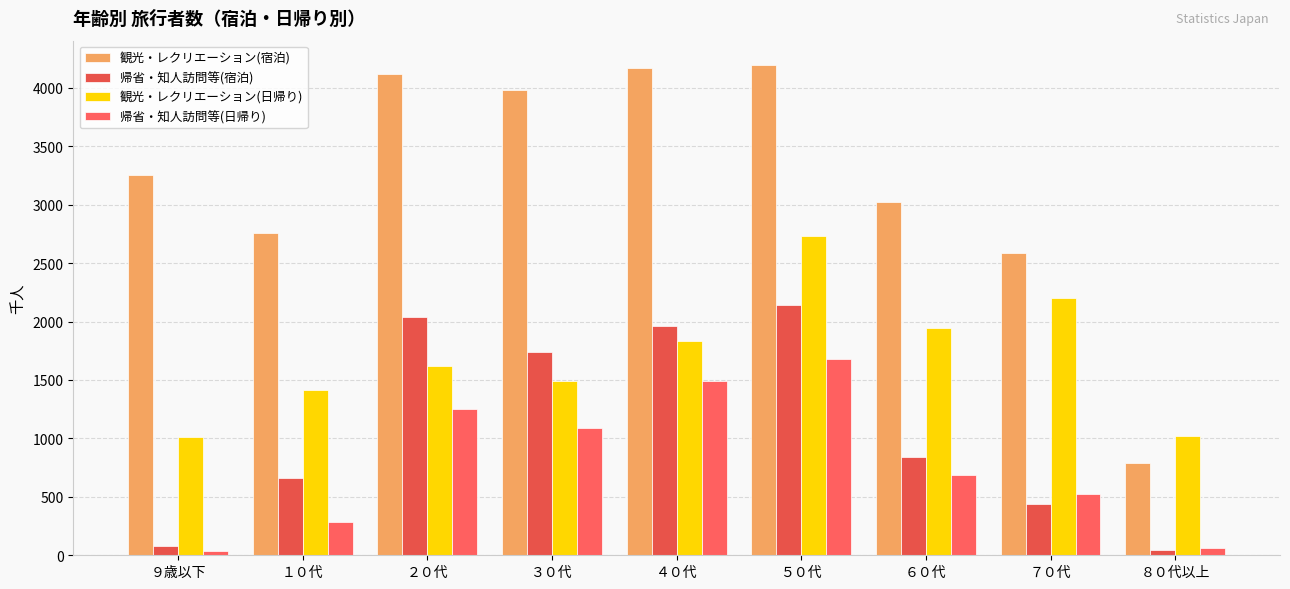

What is the value of the 観光・レクリエーション(日帰り) bar at the 7th from the left?

1947.4